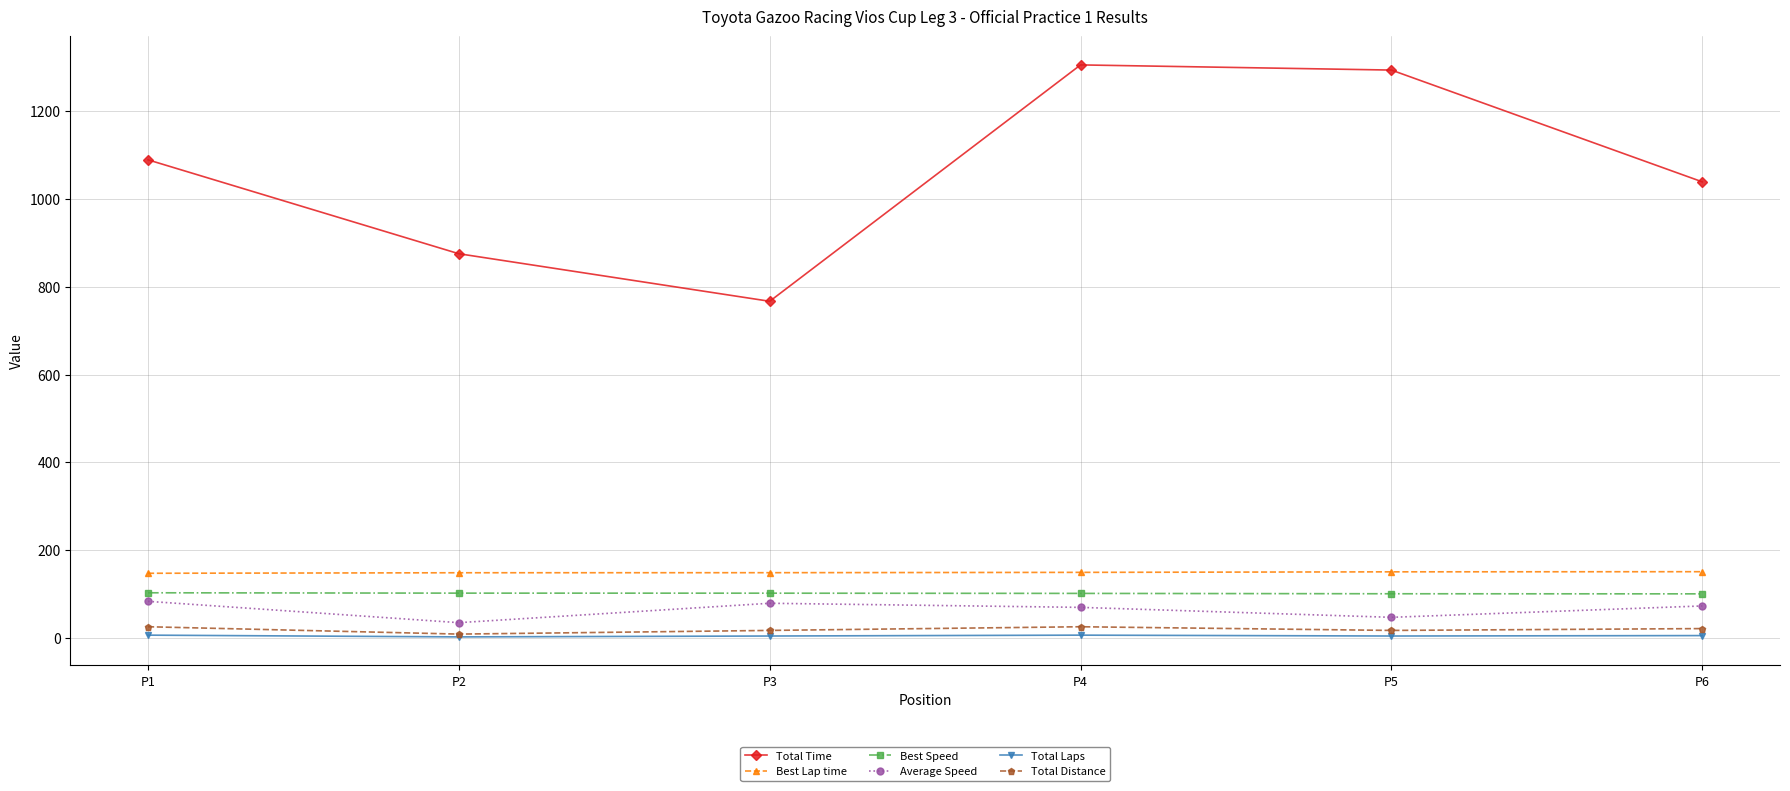

Is it true that Total Distance equals 25.1 at P4?

True